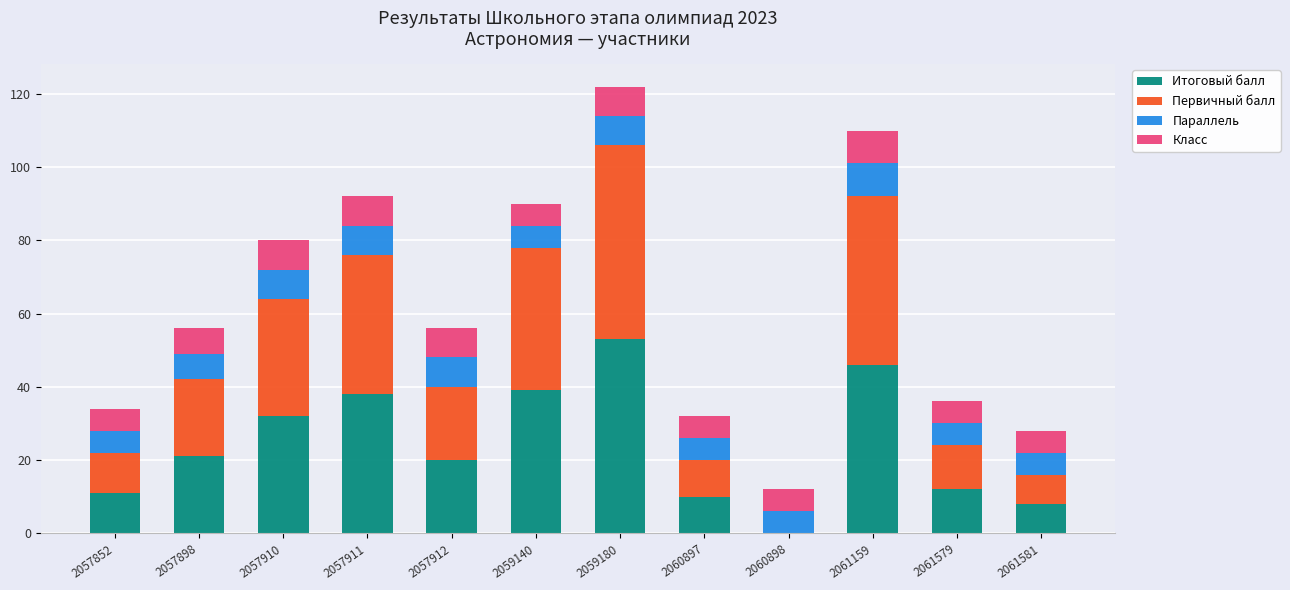

What is the total value across all series at 2057911?

92